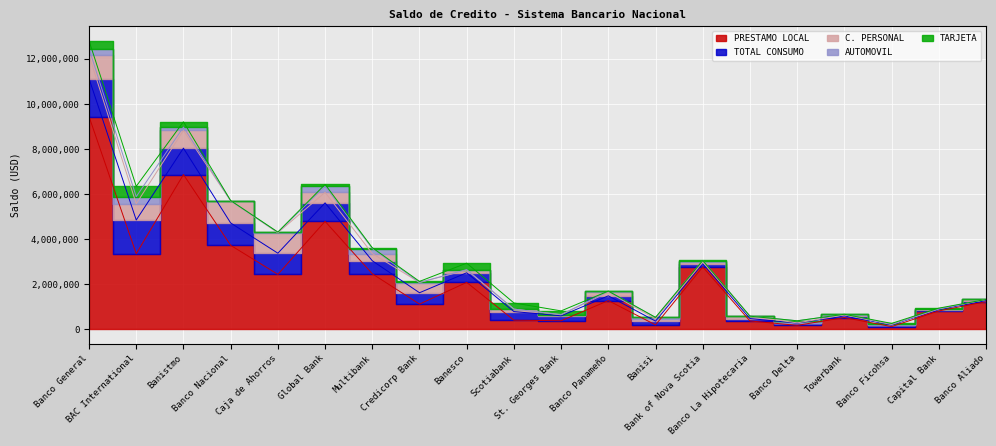

The C. PERSONAL series shows 45801.5 at St. Georges Bank. True or false?

True